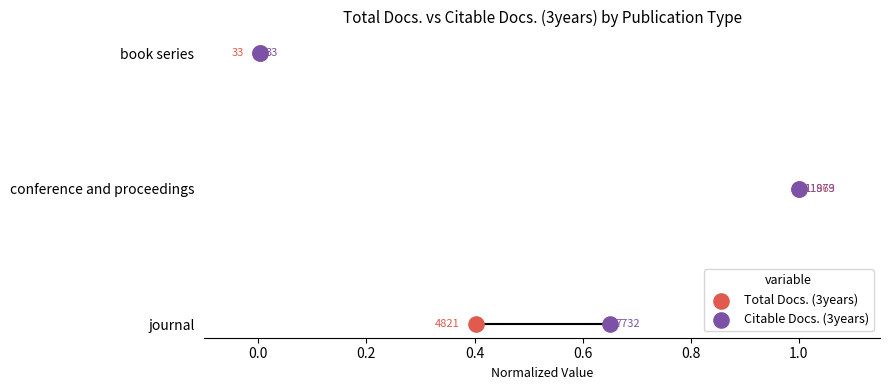

What are all the series names shown in the legend?

Total Docs. (3years), Citable Docs. (3years)